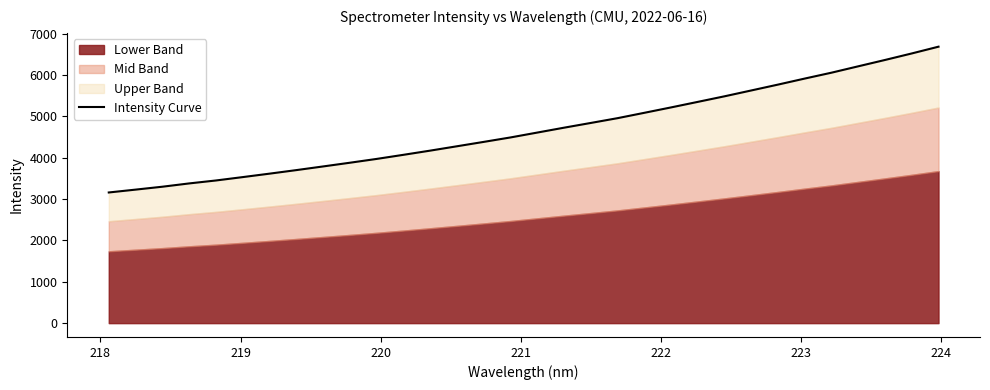

What is the value of the 32nd point from the left?

6685.3